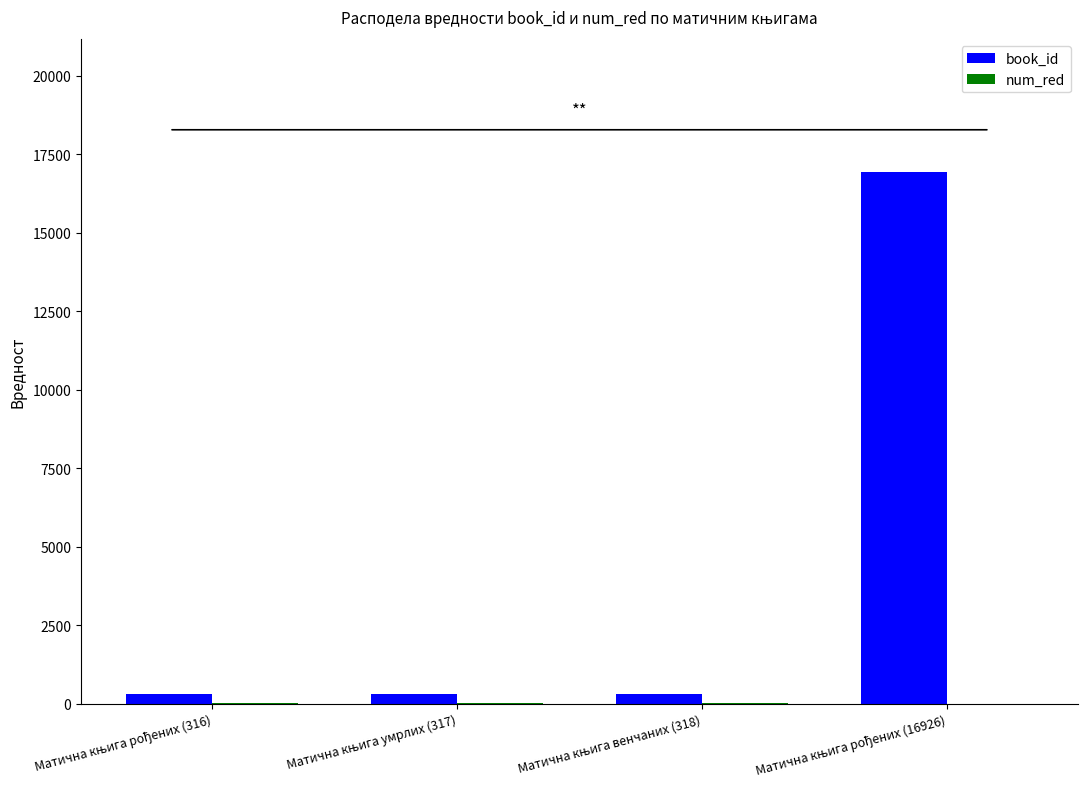

What is the maximum value shown in the chart?

16926